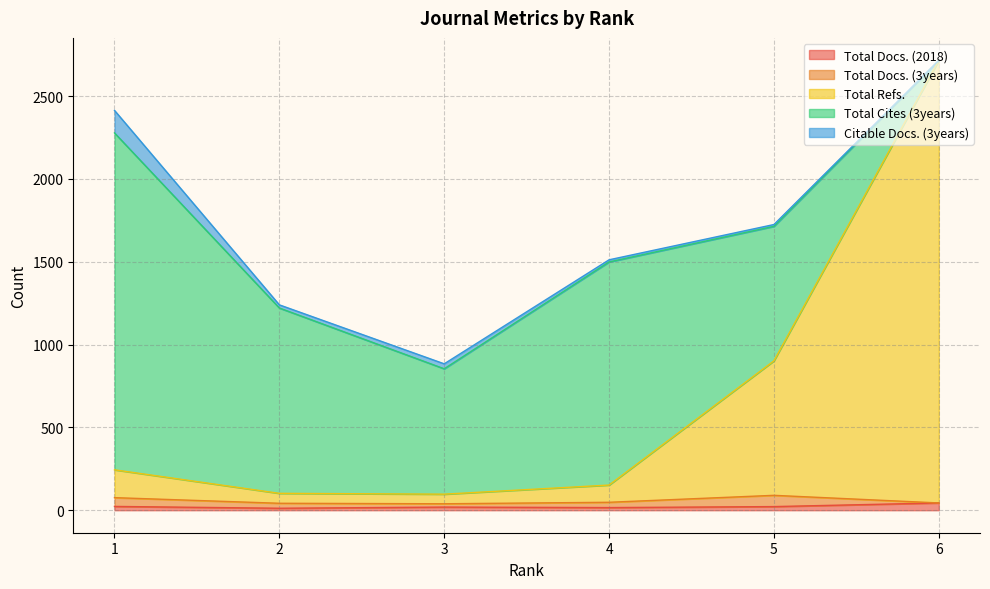

At how many categories does at least one series exceed 508?

6